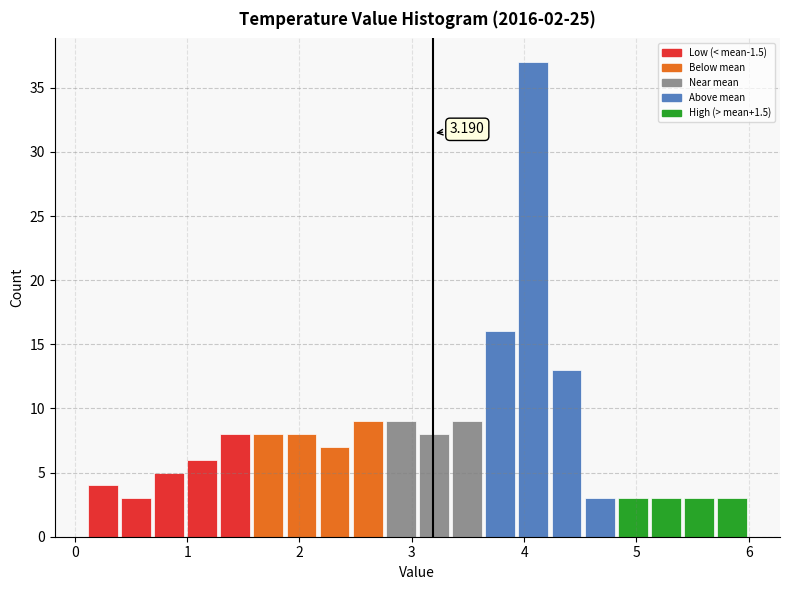

Read against the x-axis, roughly where is the centre of the tallest bar?

4.1